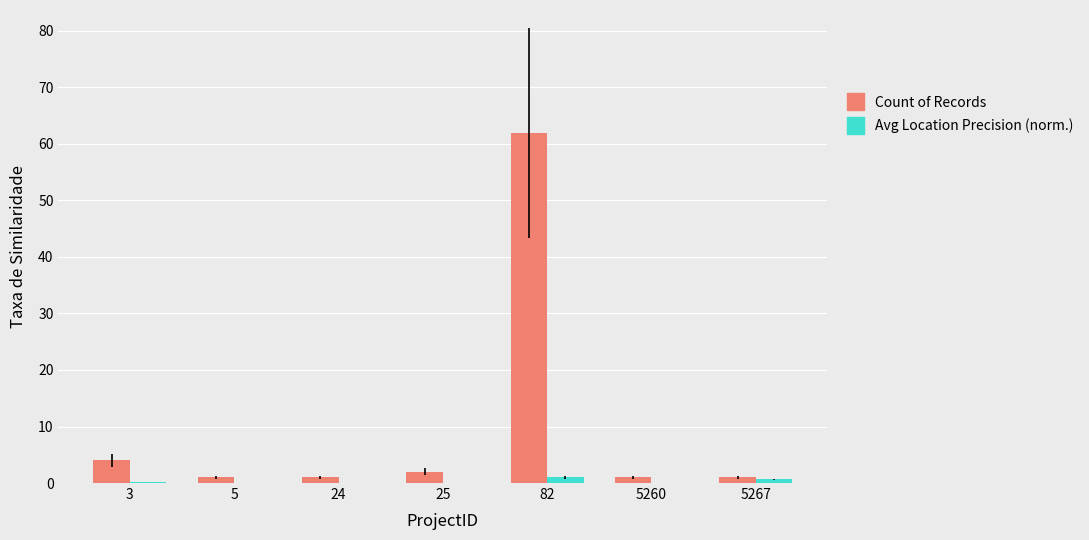

At which category is the sum across all series the highest?

82